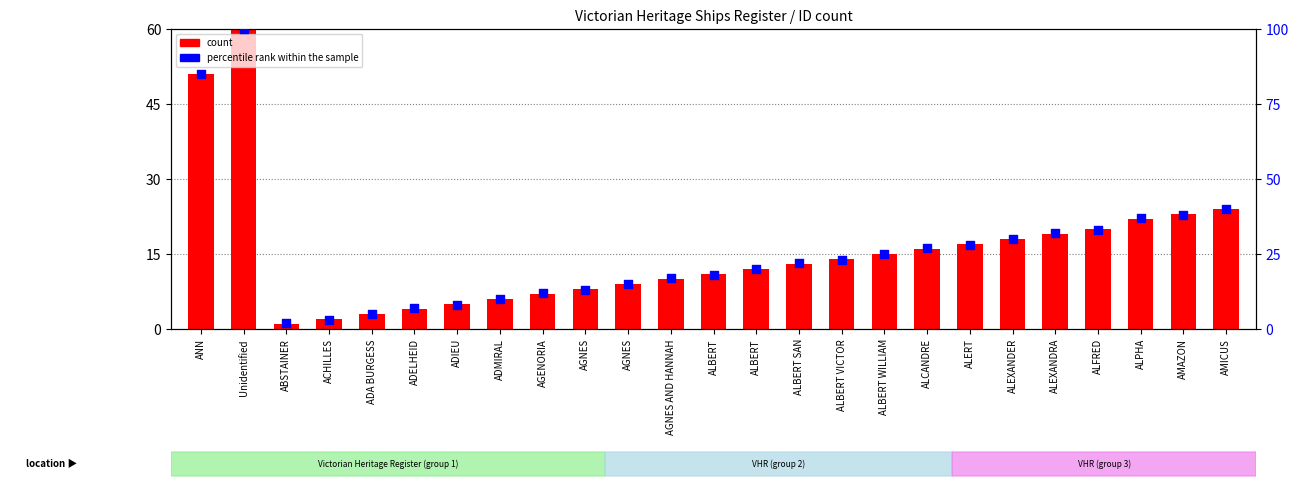

Which series has the largest Y range (max minus min)?

count